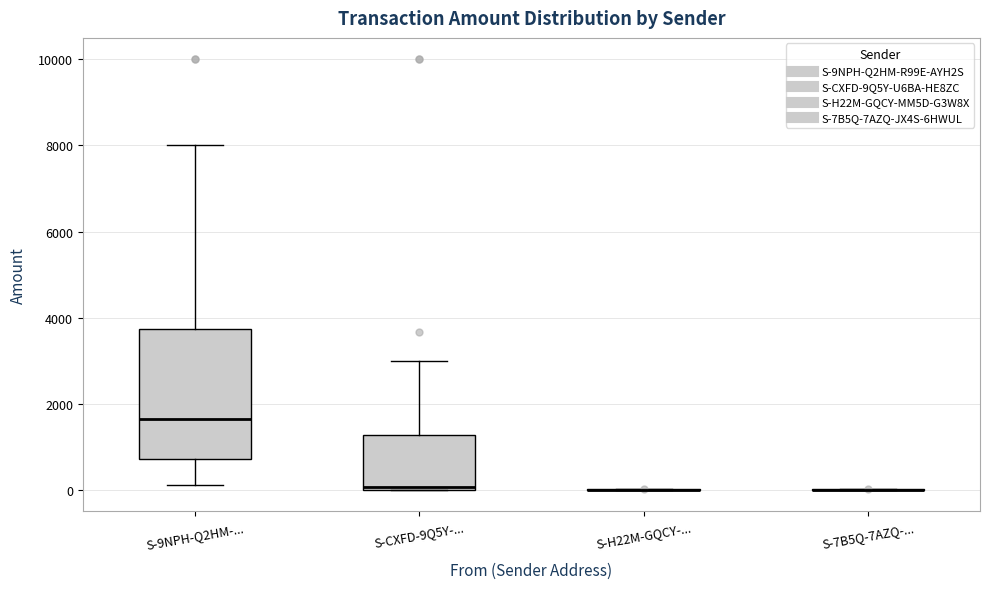

Which box is the tallest, from its lower edge to its upper edge?

S-9NPH-Q2HM-...